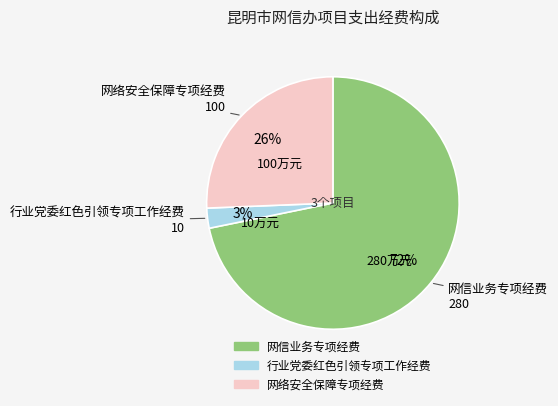

The 行业党委红色引领专项工作经费 slice represents 3% of the pie. True or false?

True